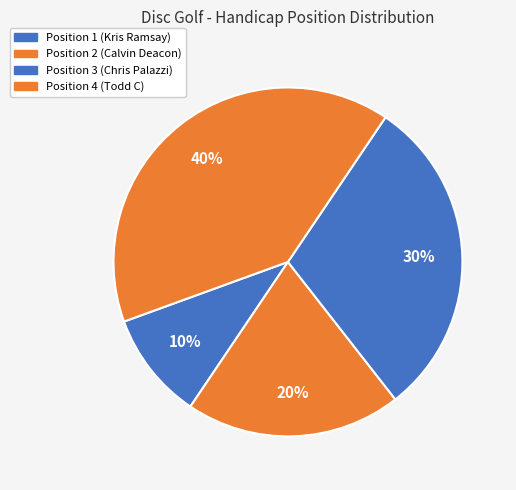

Is it true that Position 3 (Chris Palazzi) is 30% of the pie?

True